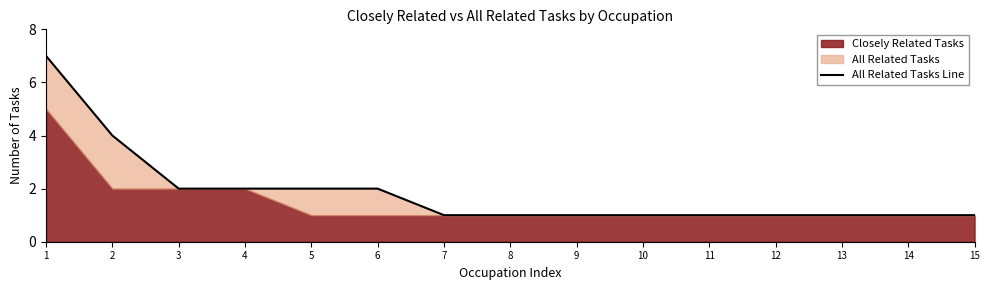

The chart shows a value of 0 at 8. True or false?

False